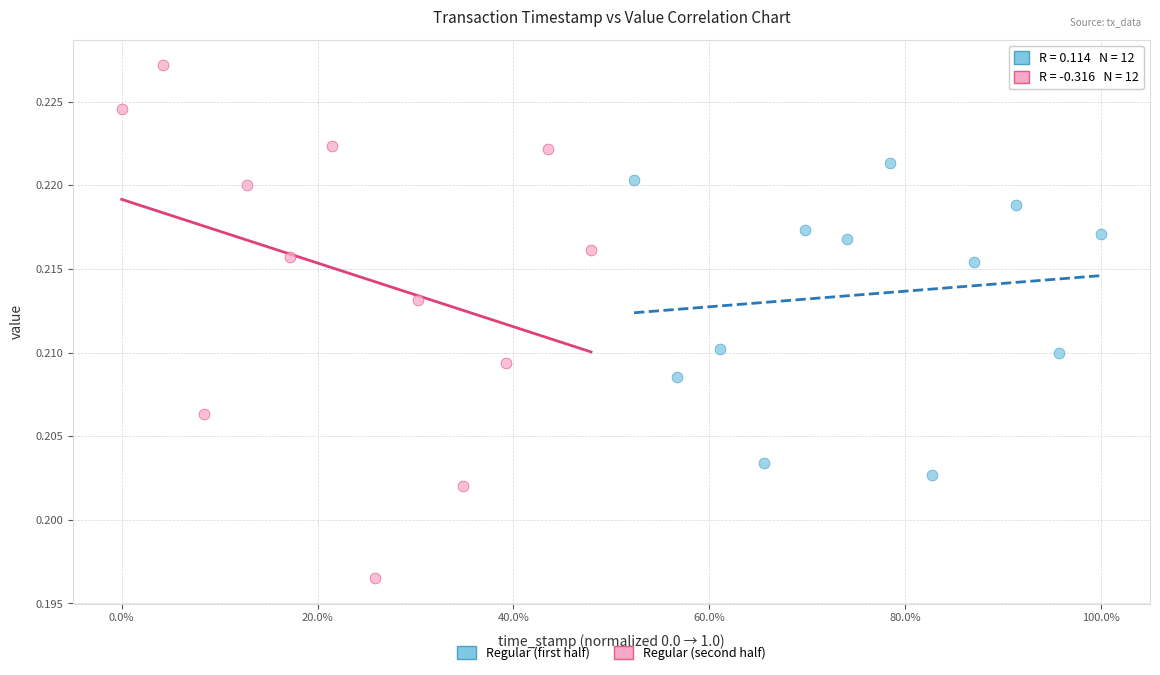

Which series has the largest Y range (max minus min)?

Regular (second half)